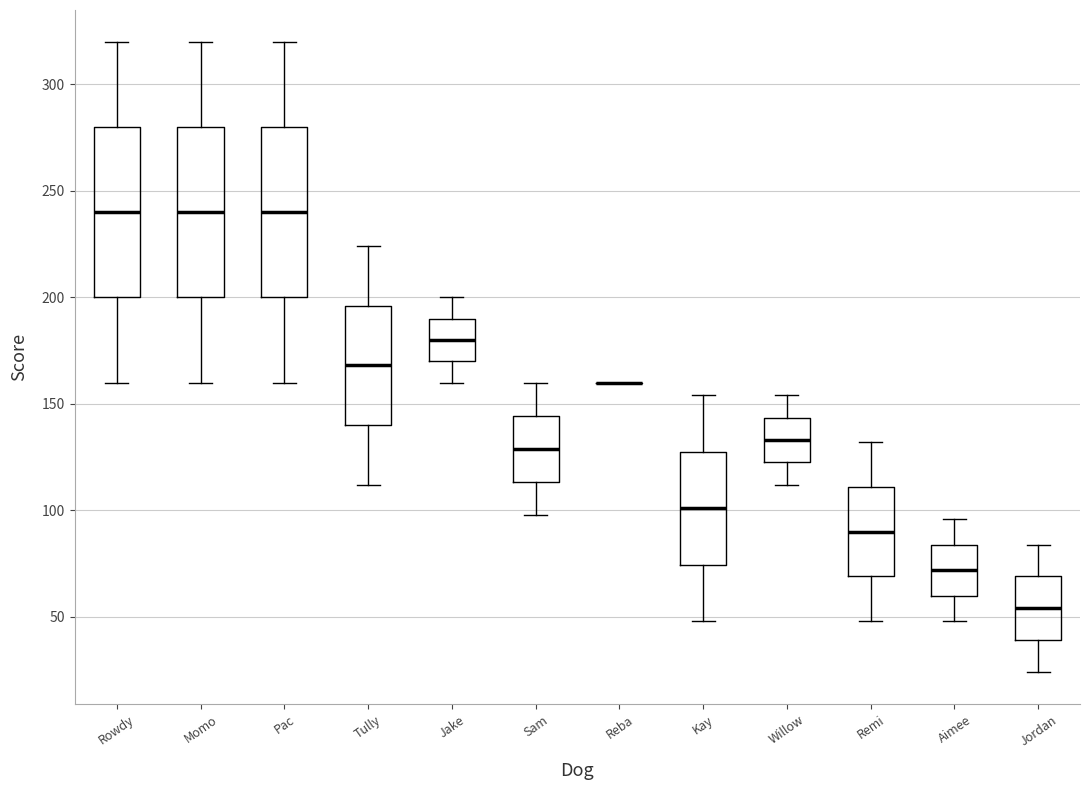

Reading left to right, read every box against the y-axis: the position of its median line, the range the box covers, and the ends of its whiskers. The values are not printed on the chart, so give them approximately, as read against the axis.

Rowdy: median 240, box 200 to 280, whiskers 160 to 320
Momo: median 240, box 200 to 280, whiskers 160 to 320
Pac: median 240, box 200 to 280, whiskers 160 to 320
Tully: median 170, box 140 to 195, whiskers 110 to 225
Jake: median 180, box 170 to 190, whiskers 160 to 200
Sam: median 130, box 115 to 145, whiskers 100 to 160
Reba: box collapsed to a line at 160, whiskers 160 to 160
Kay: median 100, box 75 to 130, whiskers 50 to 155
Willow: median 135, box 125 to 145, whiskers 110 to 155
Remi: median 90, box 70 to 110, whiskers 50 to 130
Aimee: median 70, box 60 to 85, whiskers 50 to 95
Jordan: median 55, box 40 to 70, whiskers 25 to 85